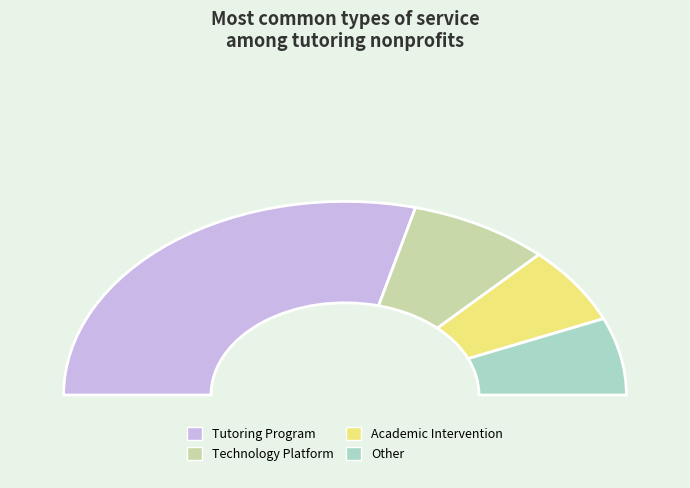

To the nearest percent, what is the difference between the largest and smallest slice percentages?

45%